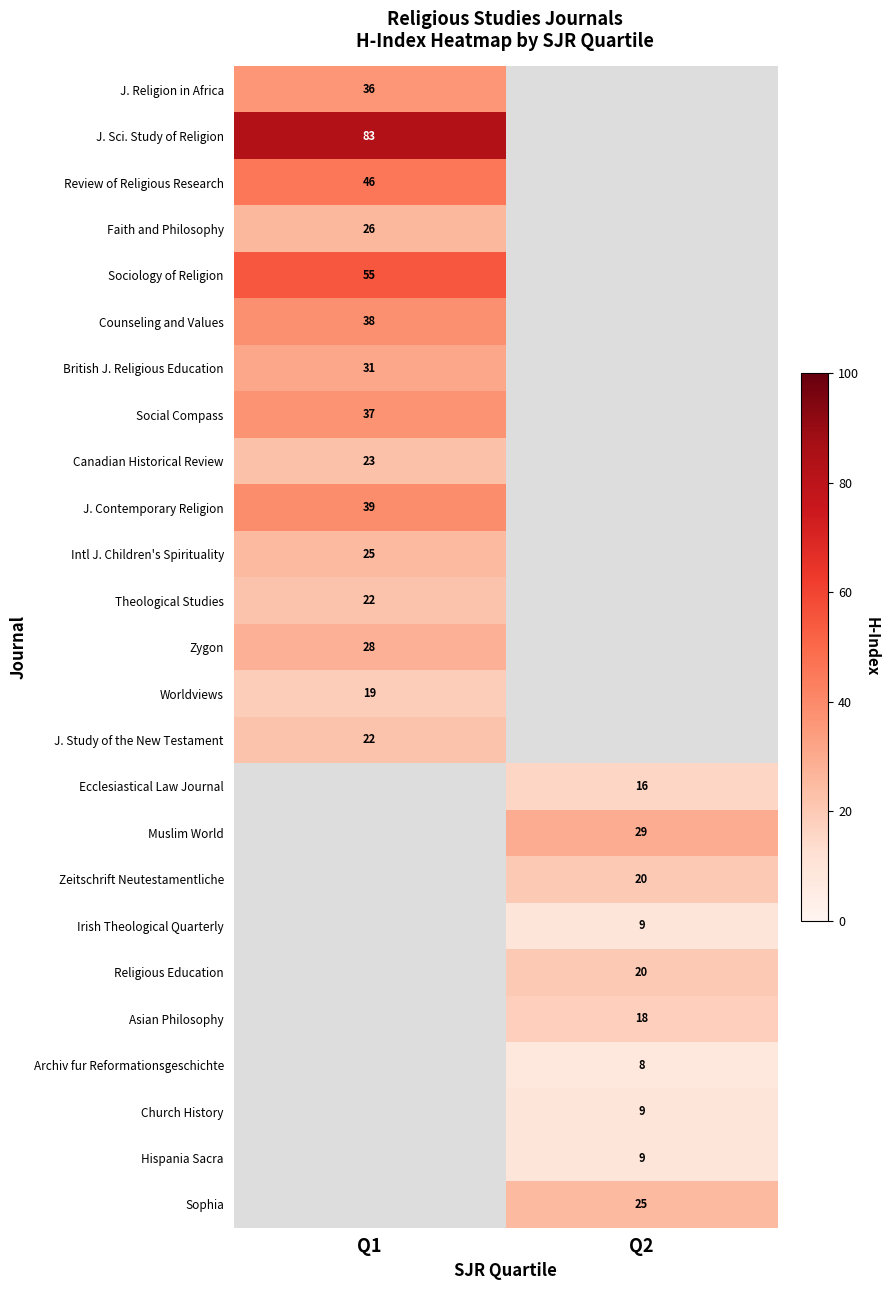

Is it true that Hispania Sacra equals 13 at Q2?

False